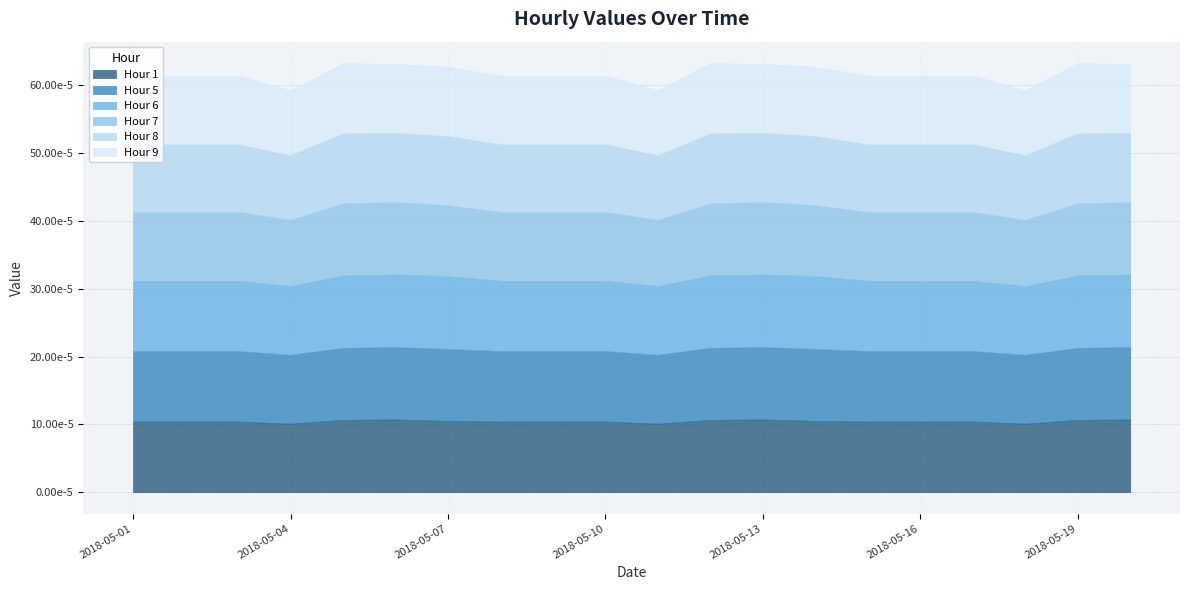

Which series has the largest total across all categories?

Hour 5